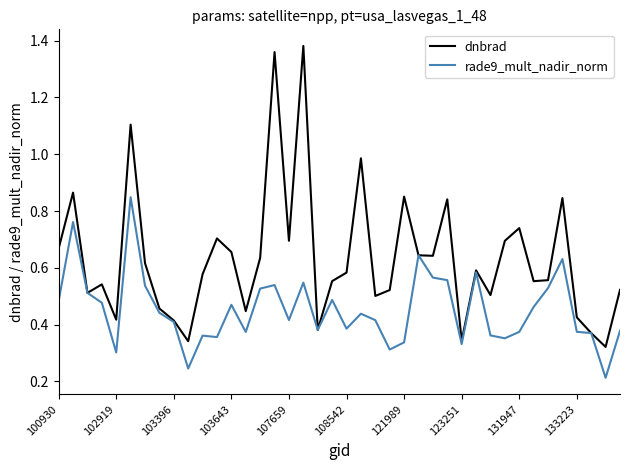

Rank the series by their average value, from highest to lowest.

dnbrad, rade9_mult_nadir_norm